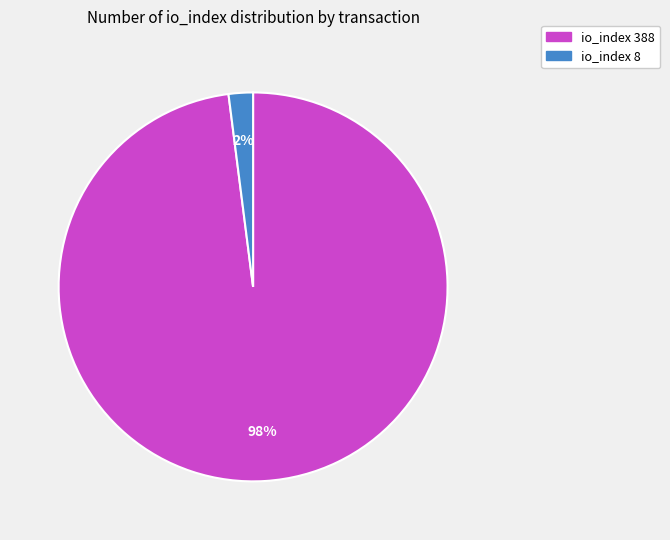

Combined, do io_index 388 and io_index 8 account for over 50%?

Yes